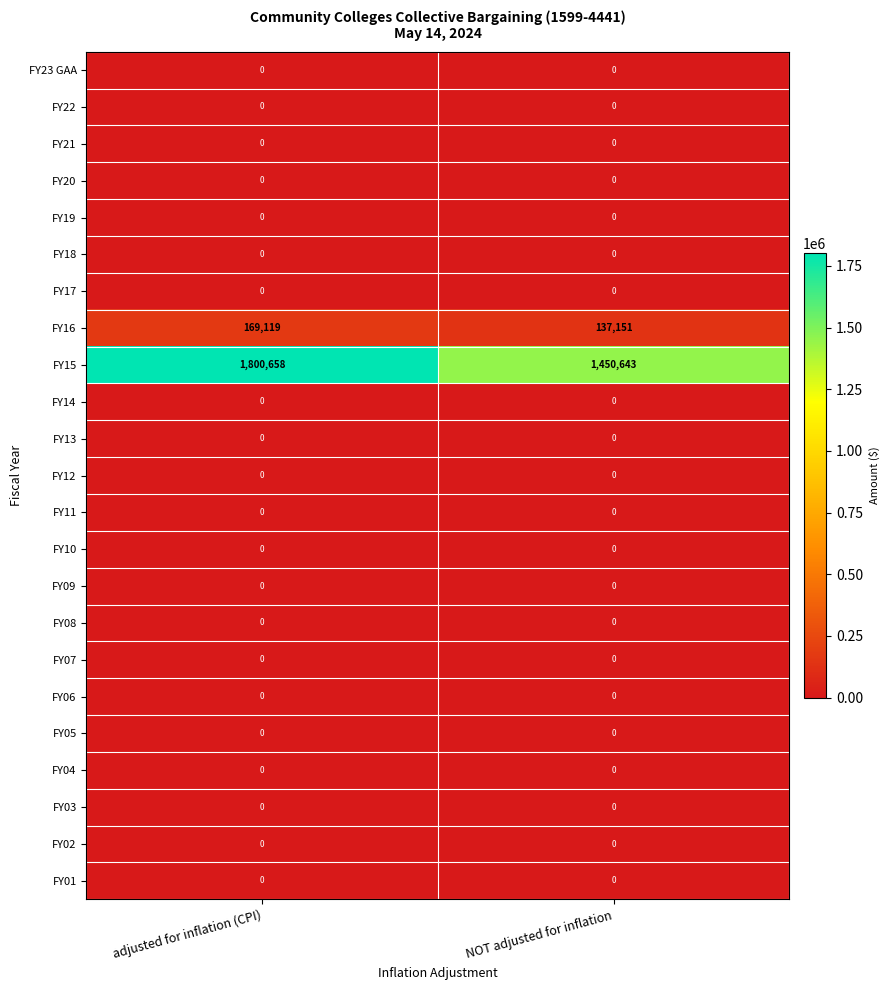

Which series has the widest spread of values?

FY15